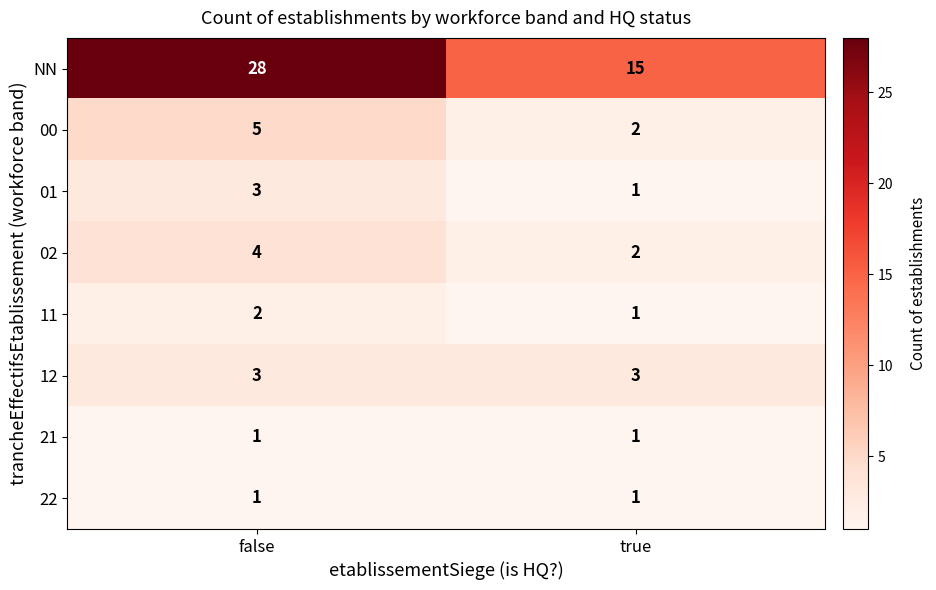

What is the sum of all 02 values?

6